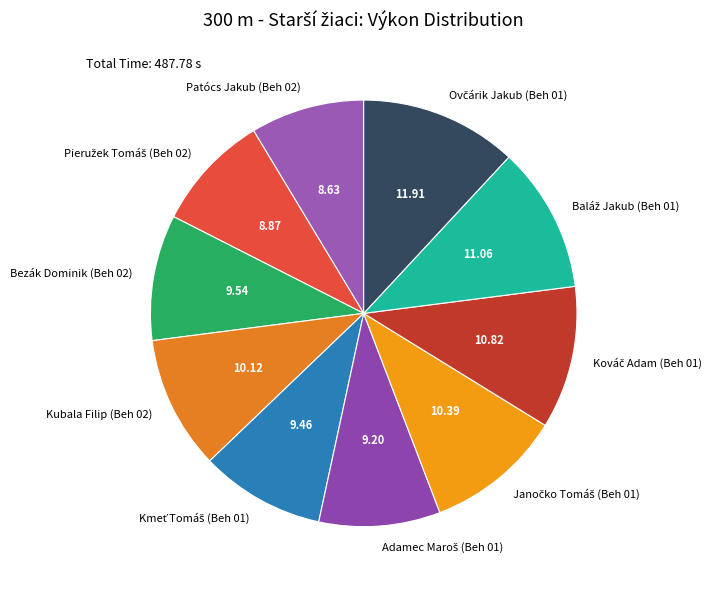

Is Kubala Filip (Beh 02) the majority of the pie?

No